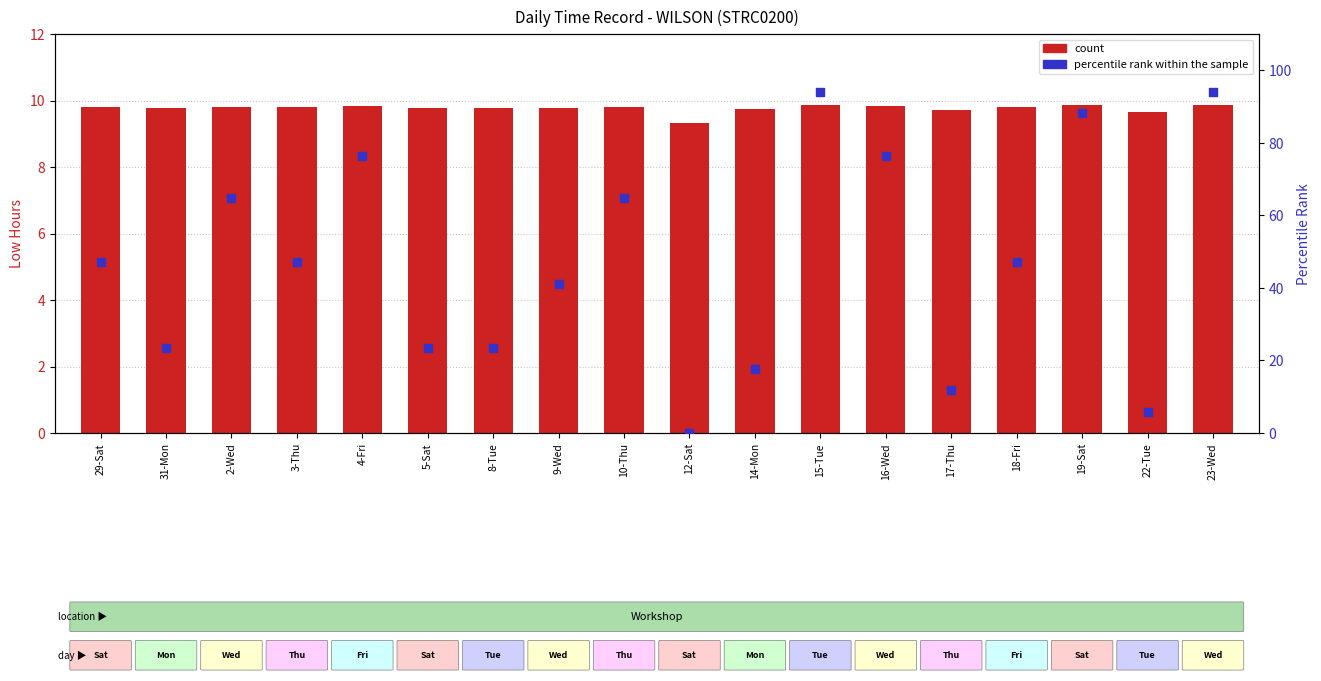

Which series has the widest spread of Y values?

percentile rank within the sample